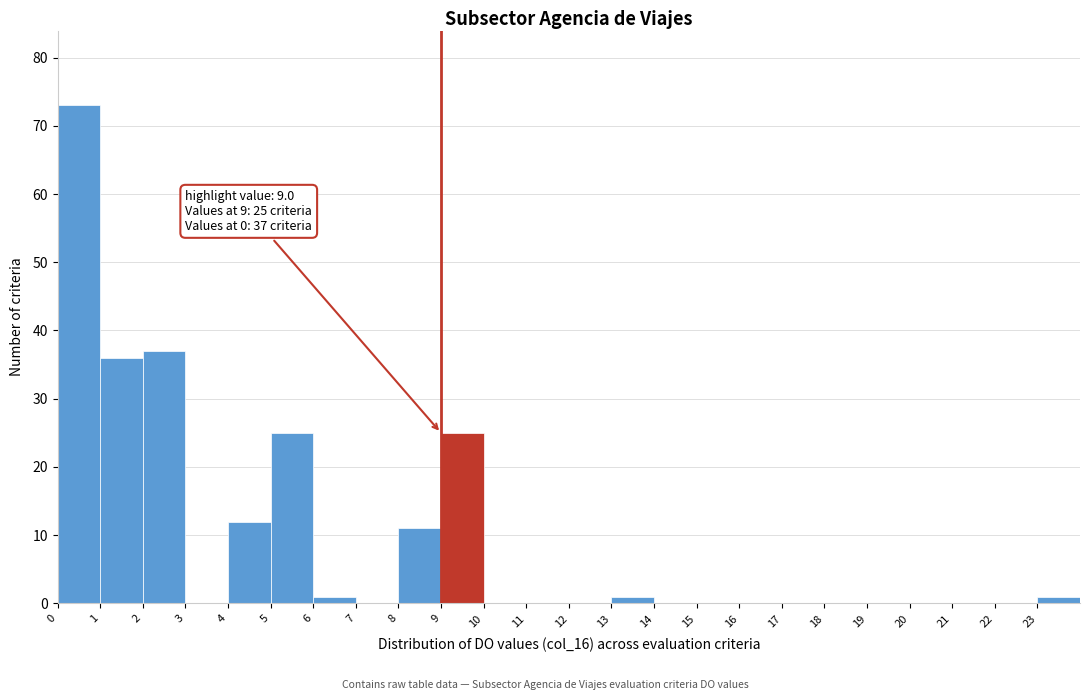

Over which range of the x-axis is the bar tallest?

0 to 1